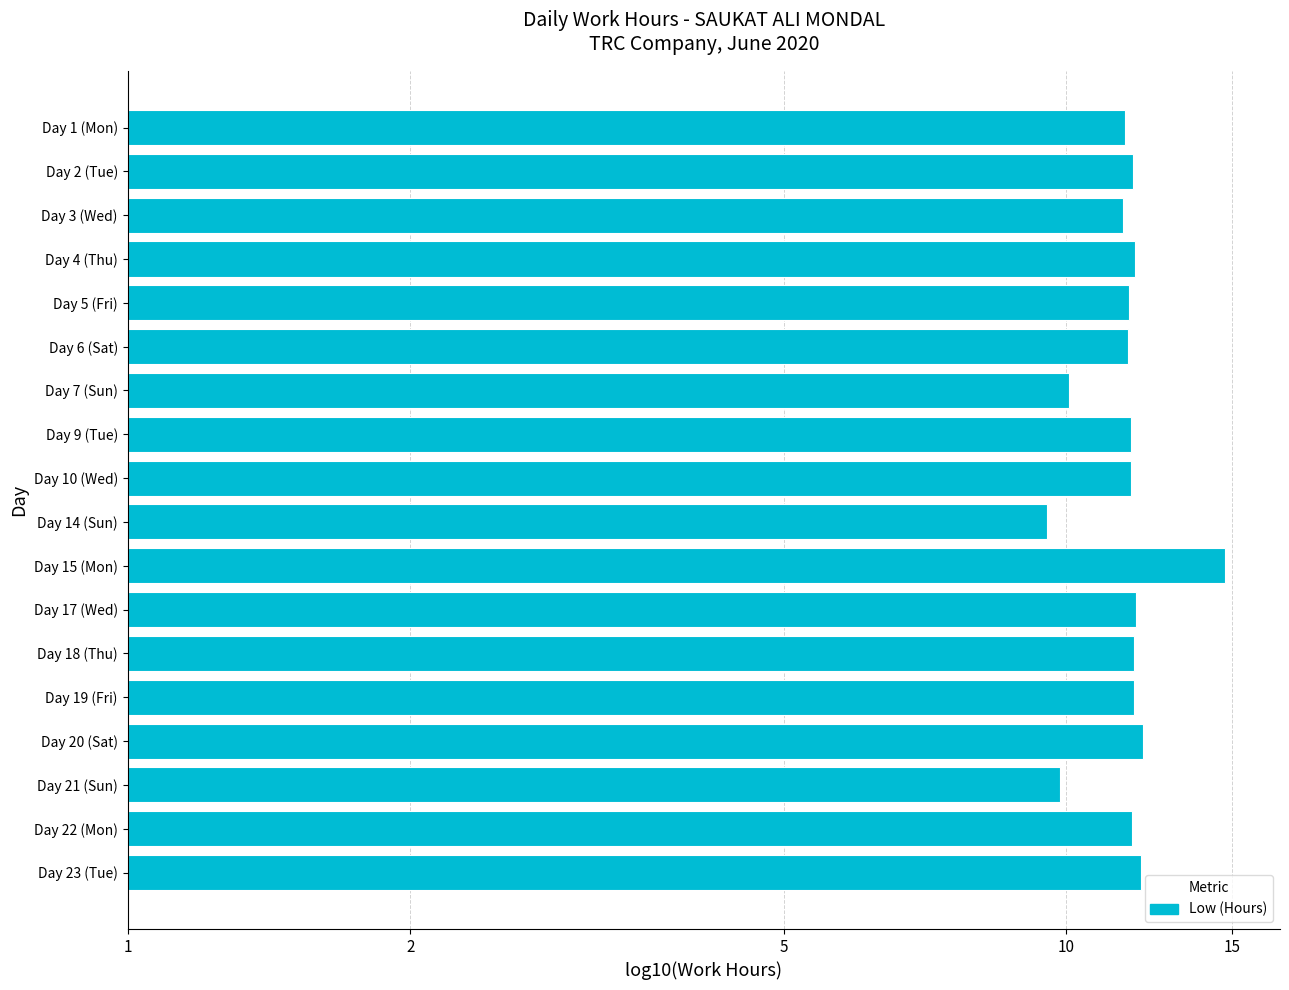

At which category does the chart reach its minimum across all series?

Day 14 (Sun)